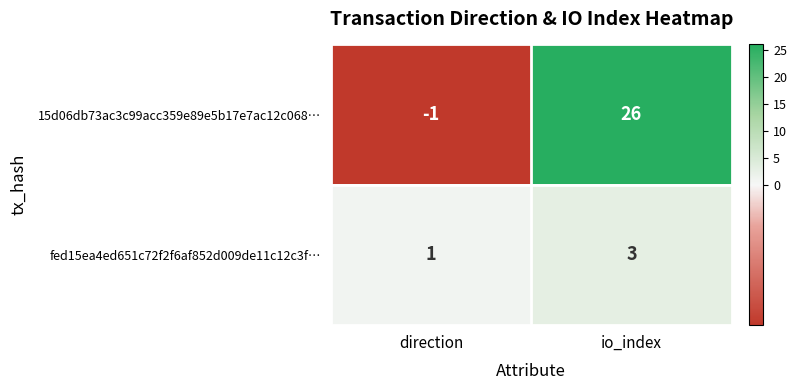

How many distinct data groups are displayed?

2